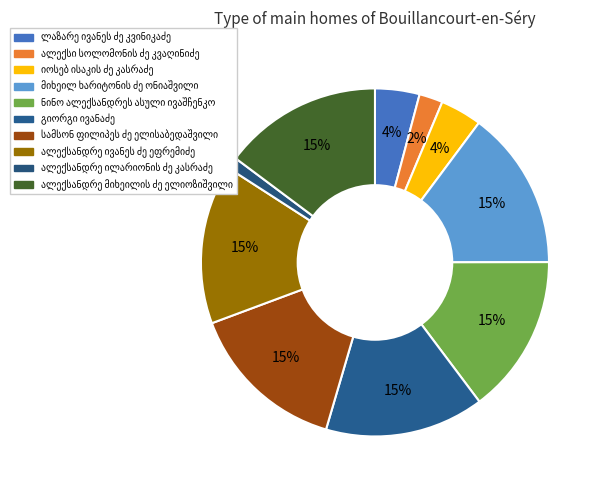

Does ალექსი სოლომონის ძე კვაღინიძე represent more than half of the total?

No